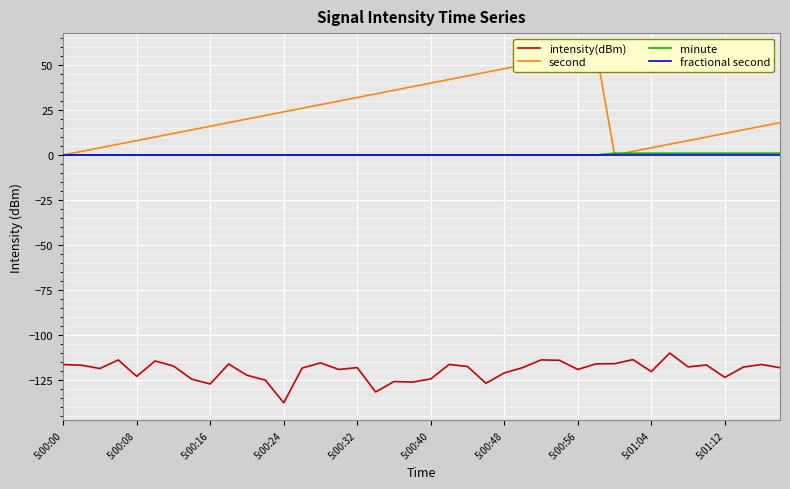

List the series in order of their peak value, lowest first.

intensity(dBm), fractional second, minute, second